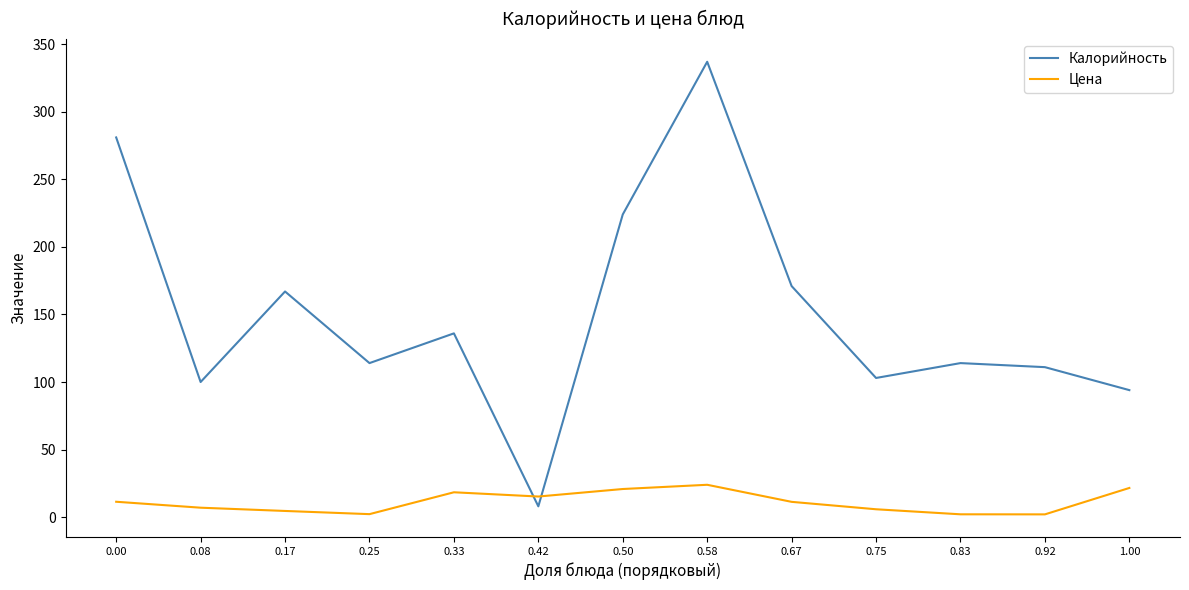

Between 0.58 and 0.67, which series saw the biggest shift?

Калорийность